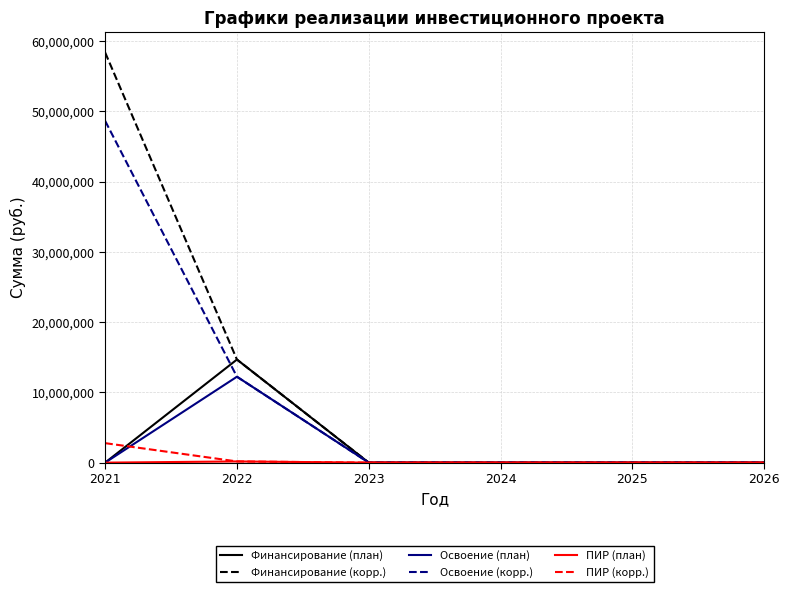

Between 2021 and 2024, which series saw the biggest shift?

Финансирование (корр.)